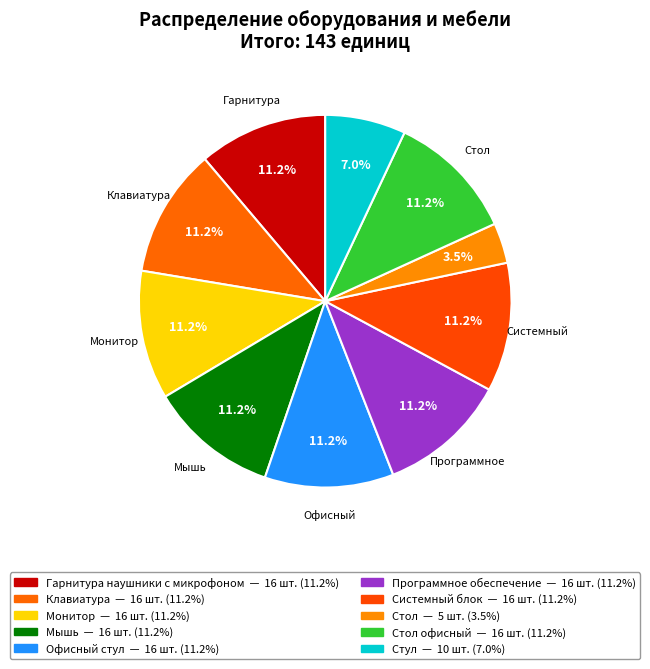

How many slices are in this pie chart?

10